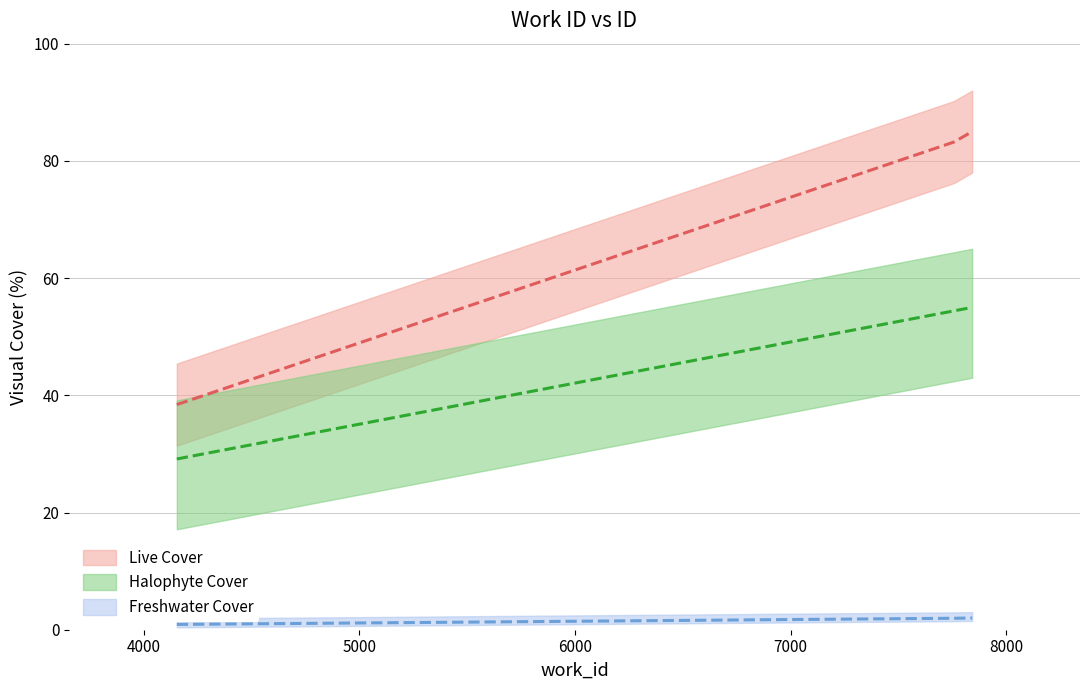

What is the sum of all Freshwater Cover values?

4.9